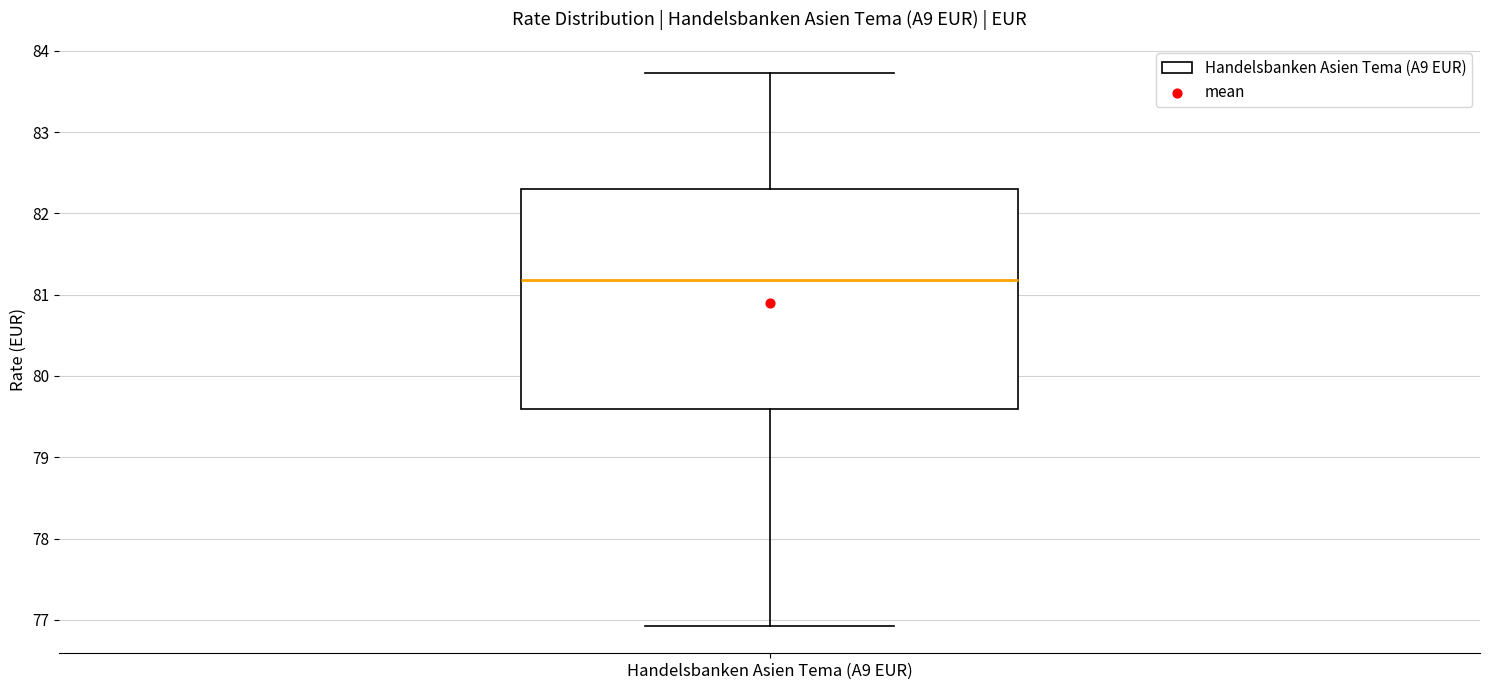

Read this box plot against the y-axis: the position of the median line, the range covered by the box, and the ends of both whiskers. The values are not printed on the chart, so give them approximately, as read against the axis.

median 81.2, box 79.6 to 82.3, whiskers 76.9 to 83.7